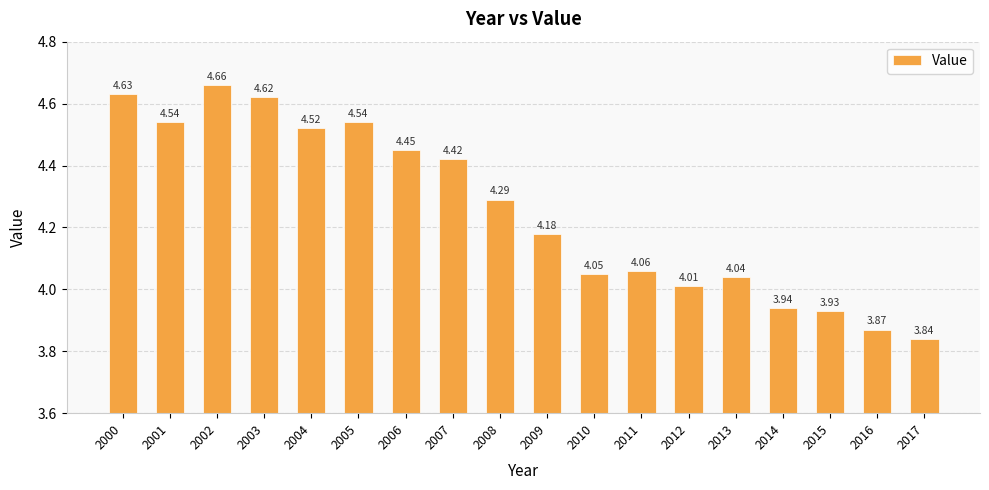

Count the number of categories in the chart.

18